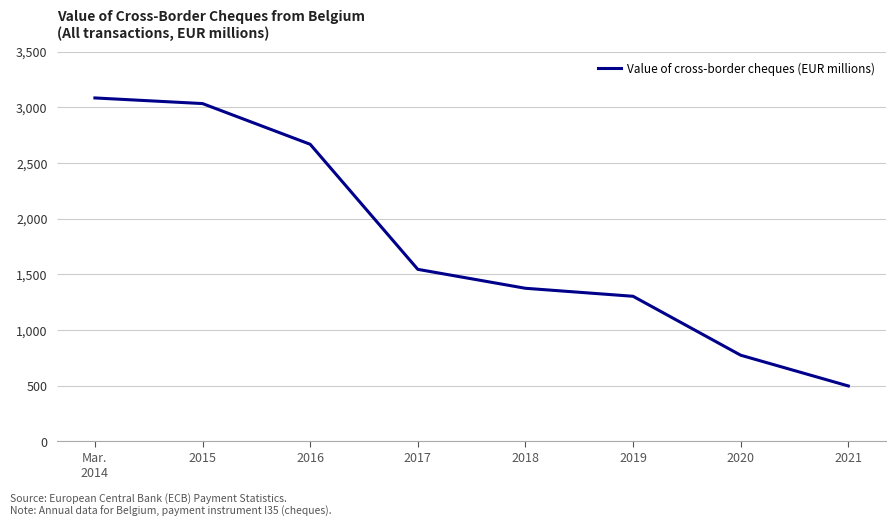

What position from the left is Mar.
2014?

1